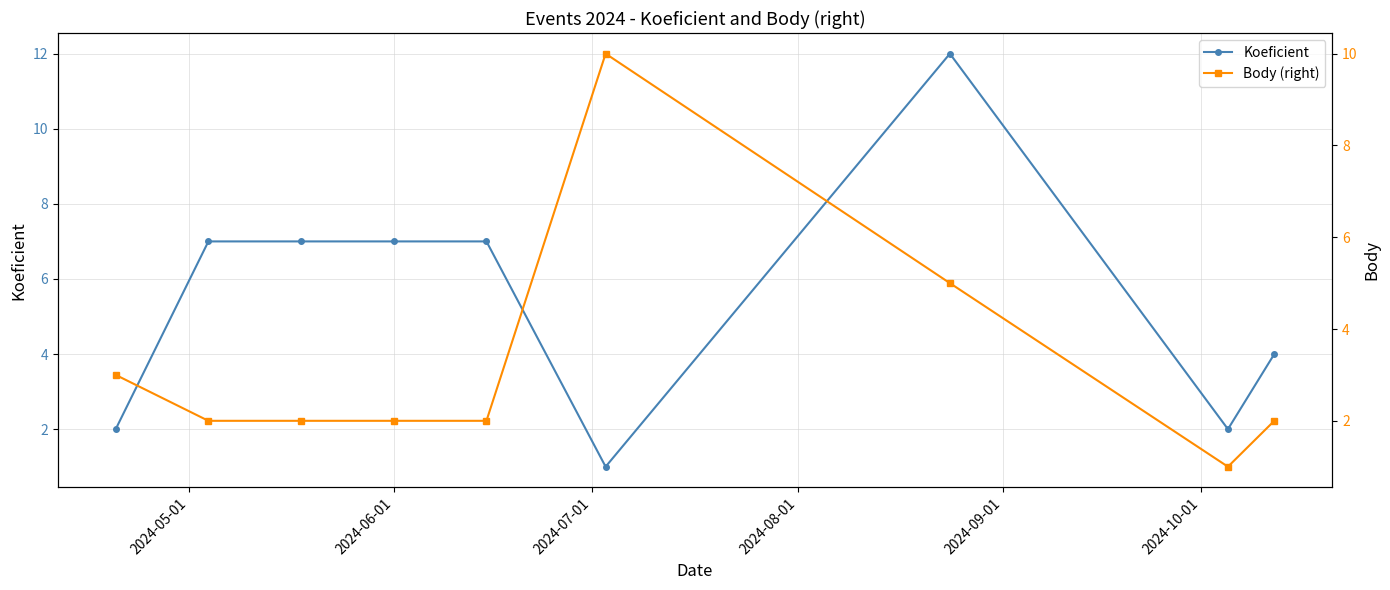

What is the maximum value for Koeficient?

12